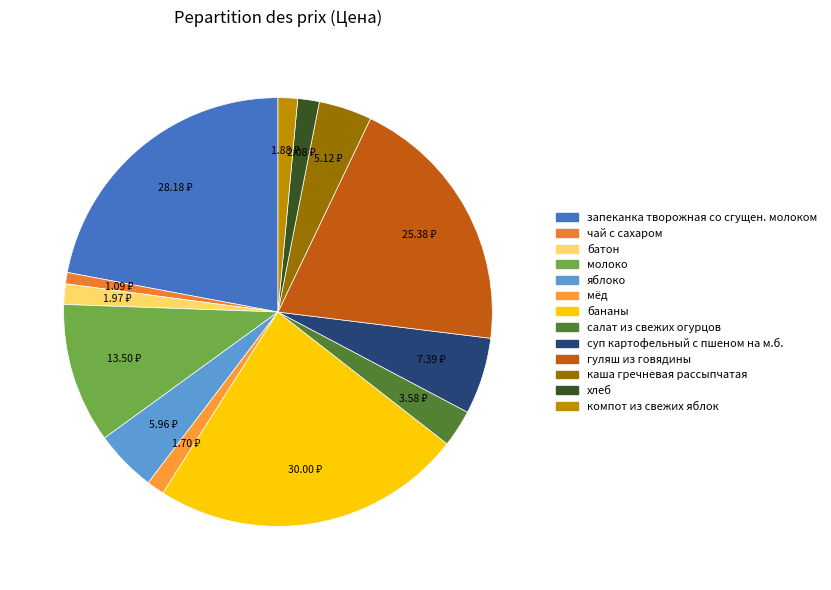

To the nearest percent, what is the difference between the суп картофельный с пшеном на м.б. and гуляш из говядины slice percentages?

14%